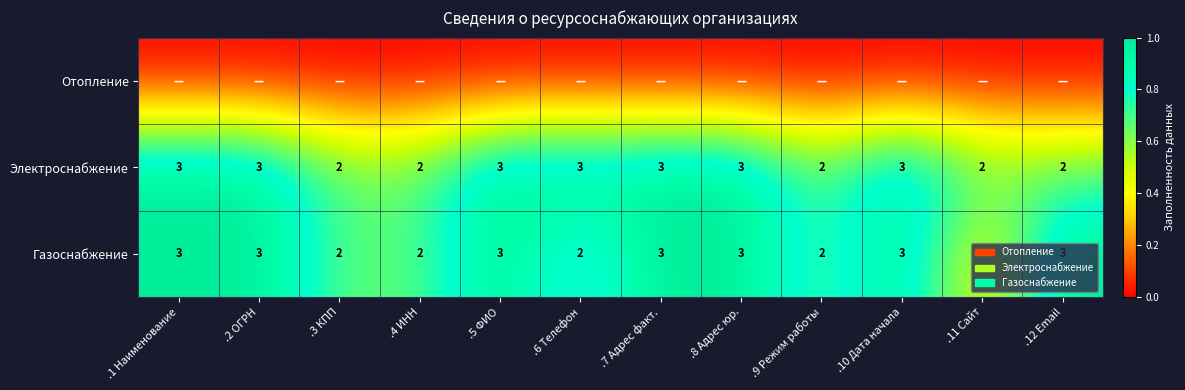

Count the Электроснабжение values in the range 2 to 3.

12